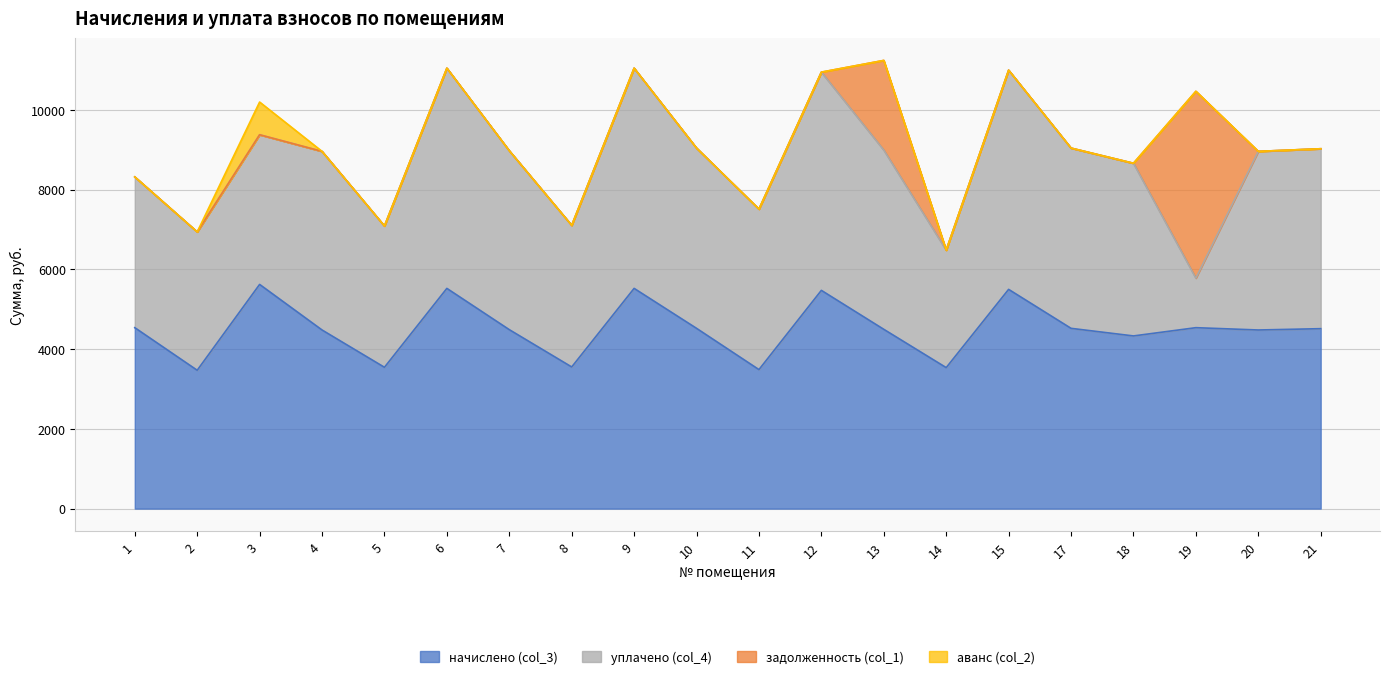

How many interior local valleys does the уплачено (col_4) series have?

6